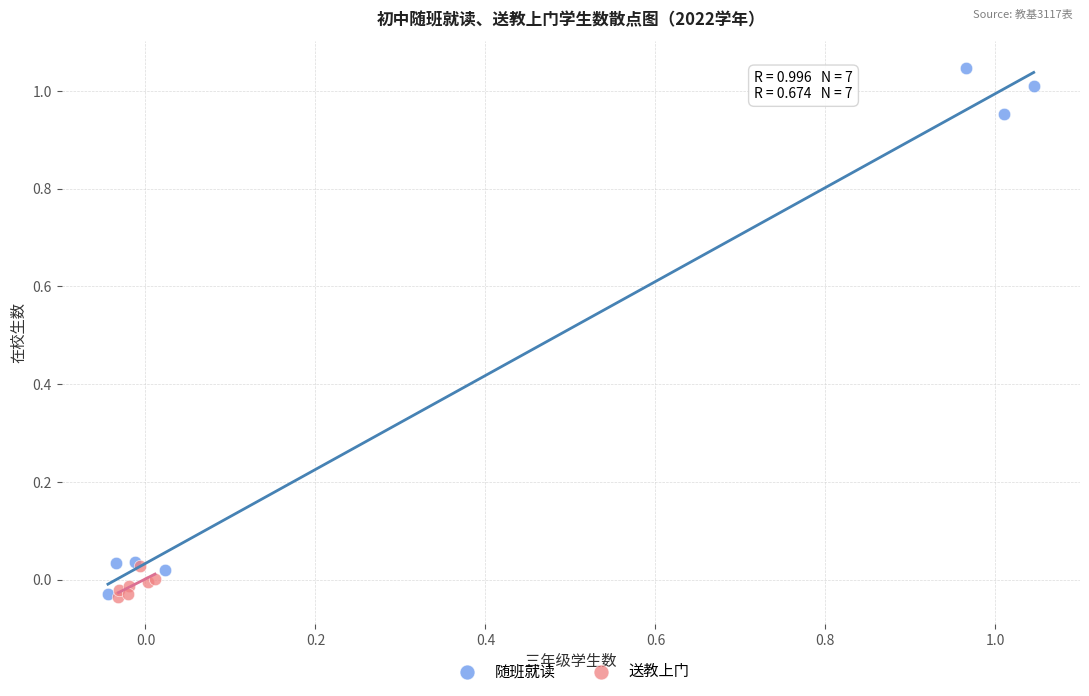

Which series contains the highest Y value?

随班就读